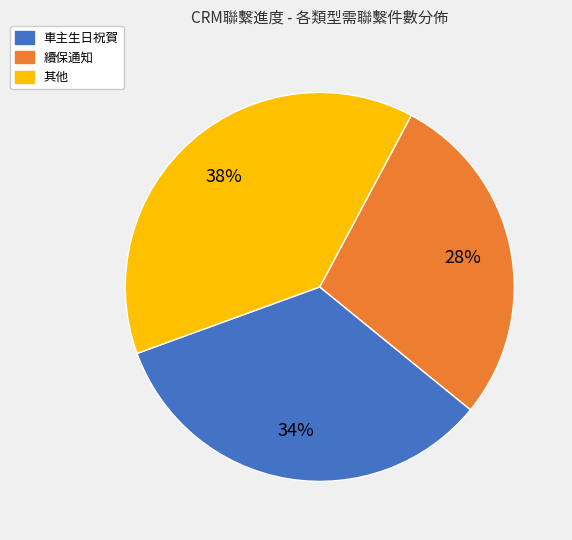

How many segments does this pie chart have?

3